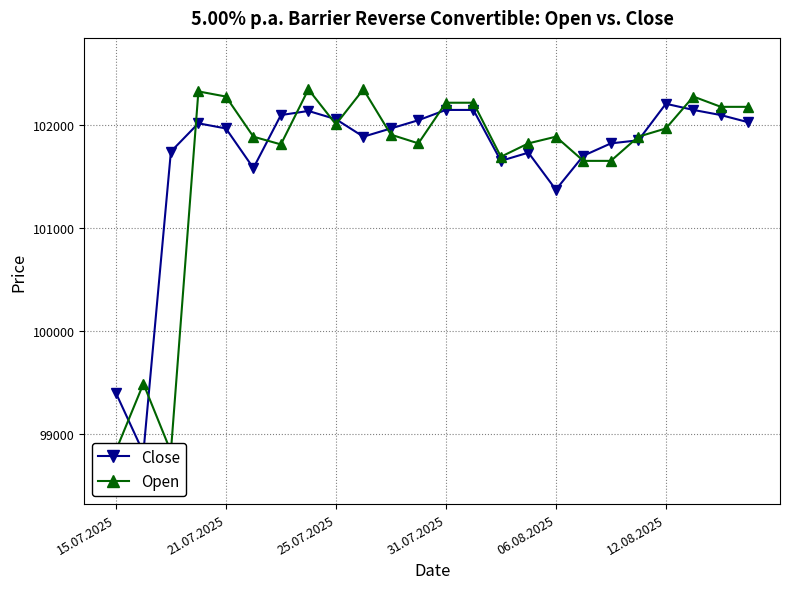

Which category has the highest value in the Open series?

7